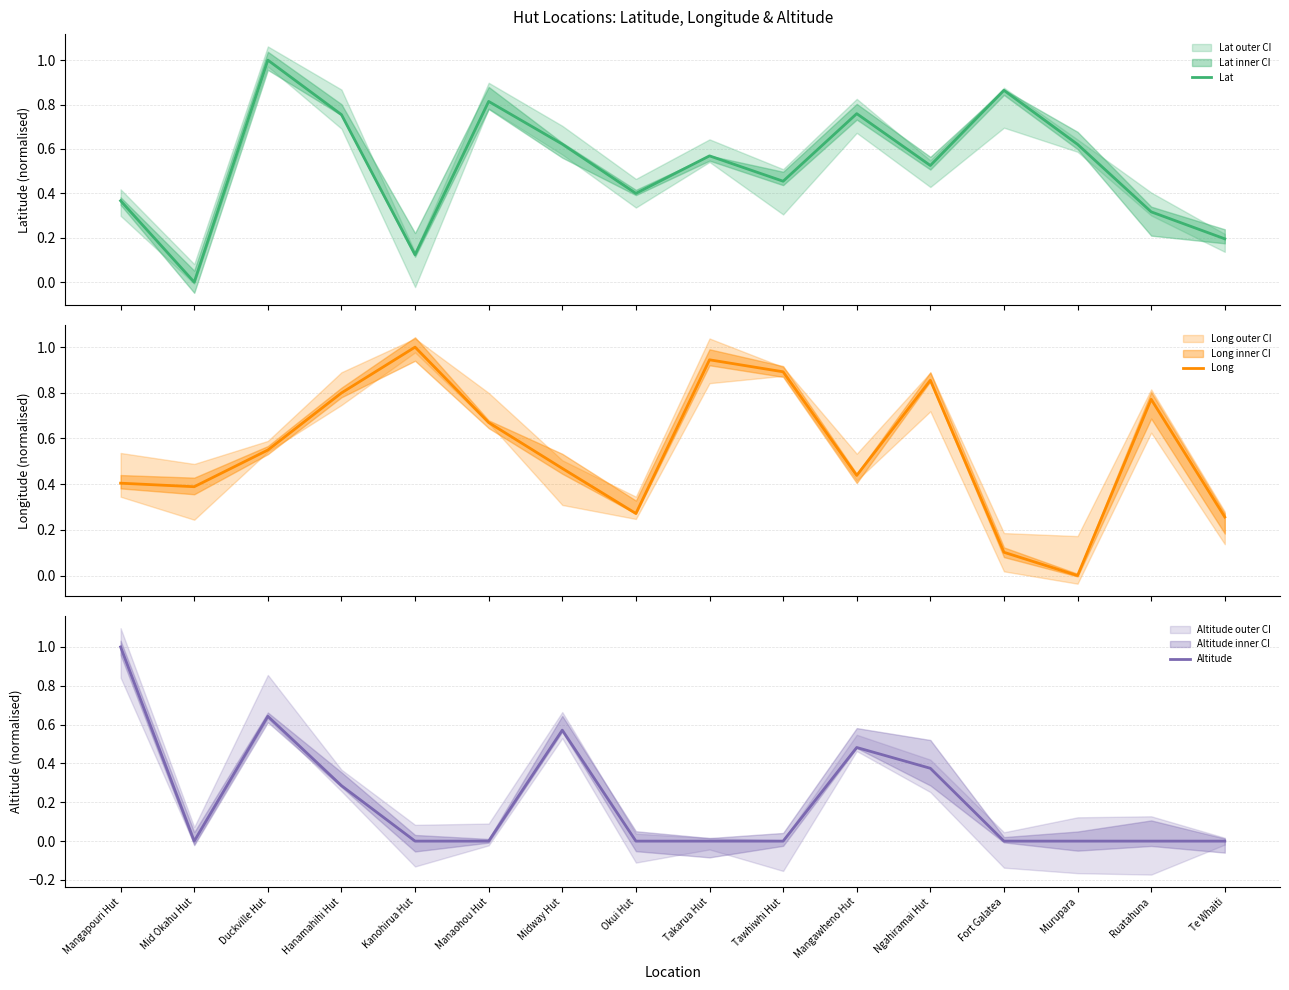

True or false: Lat and Altitude cross at least once.

False